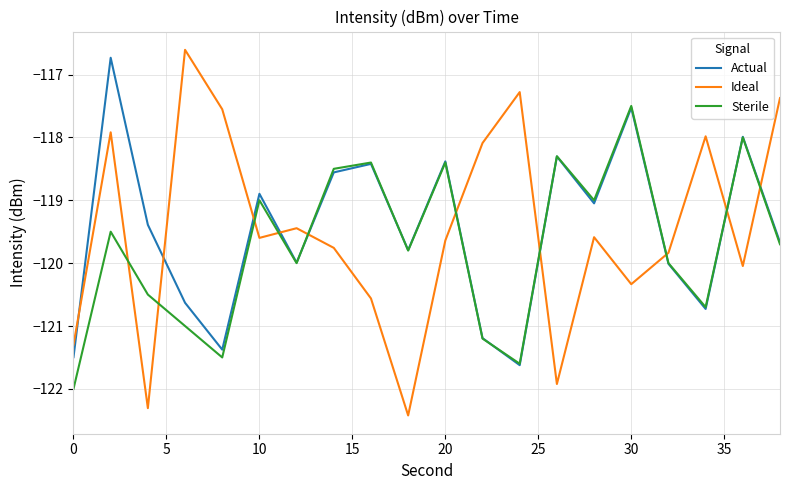

Rank the series by their maximum value, from highest to lowest.

Ideal, Actual, Sterile